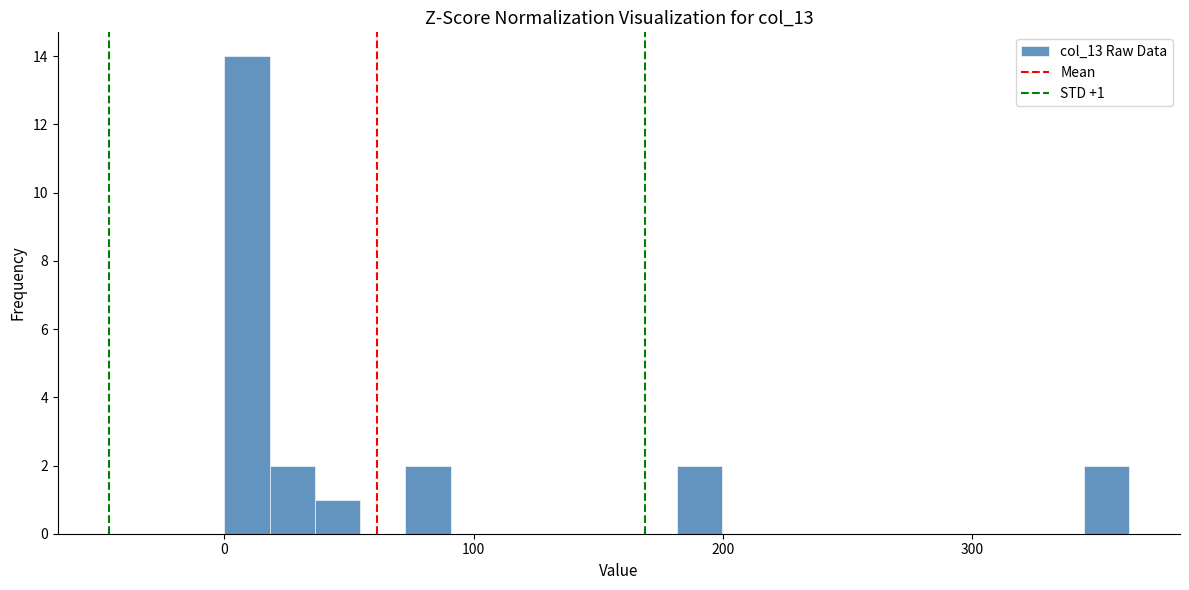

Around what value on the x-axis is the tallest bar? Give the approximate position of its centre, as read against the axis.

10